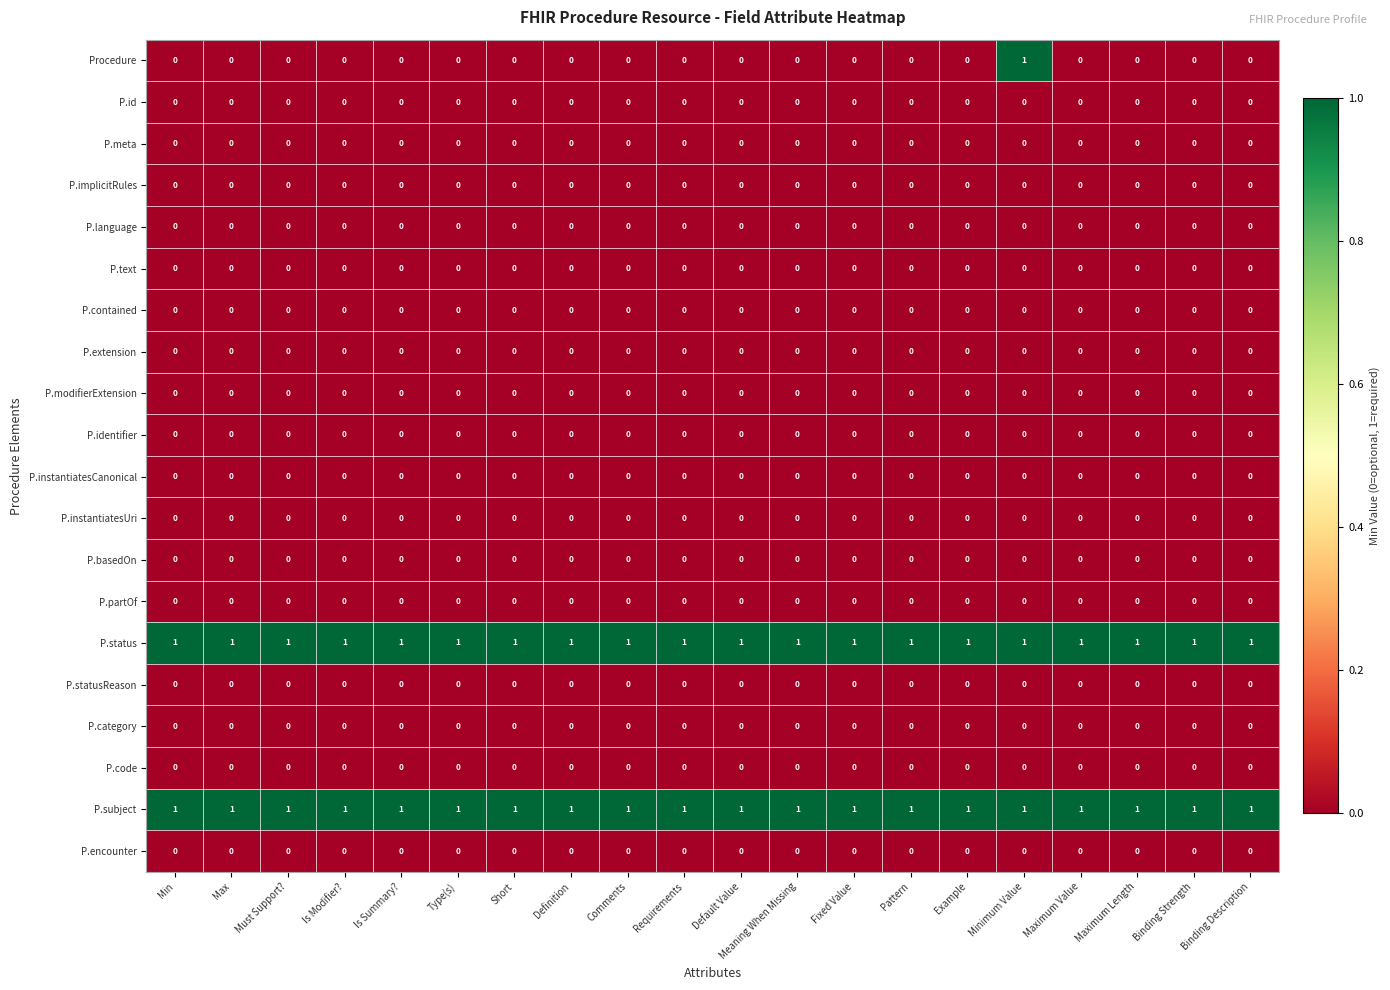

At how many categories does at least one series exceed 0?

20